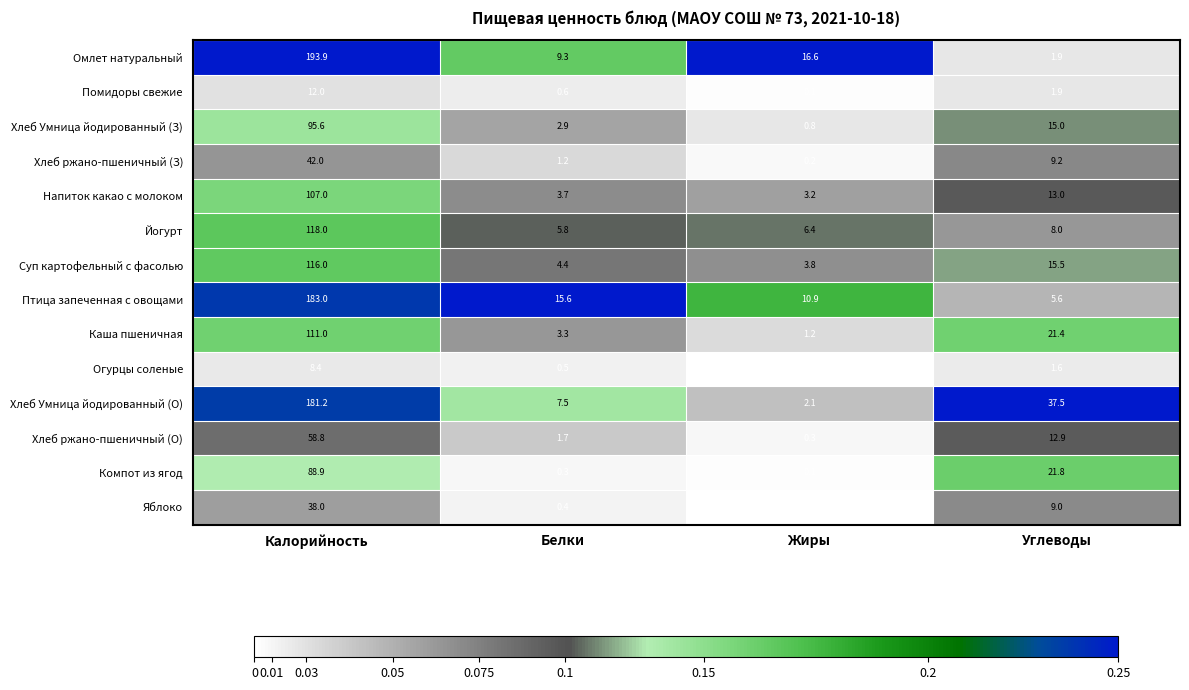

True or false: Суп картофельный с фасолью has a value of 3.8 at Жиры.

True